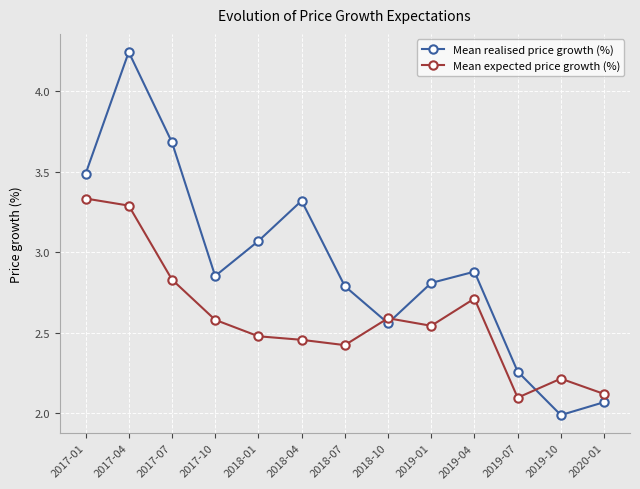

Is it true that Mean expected price growth (%) equals 2.5 at 2019-01?

True